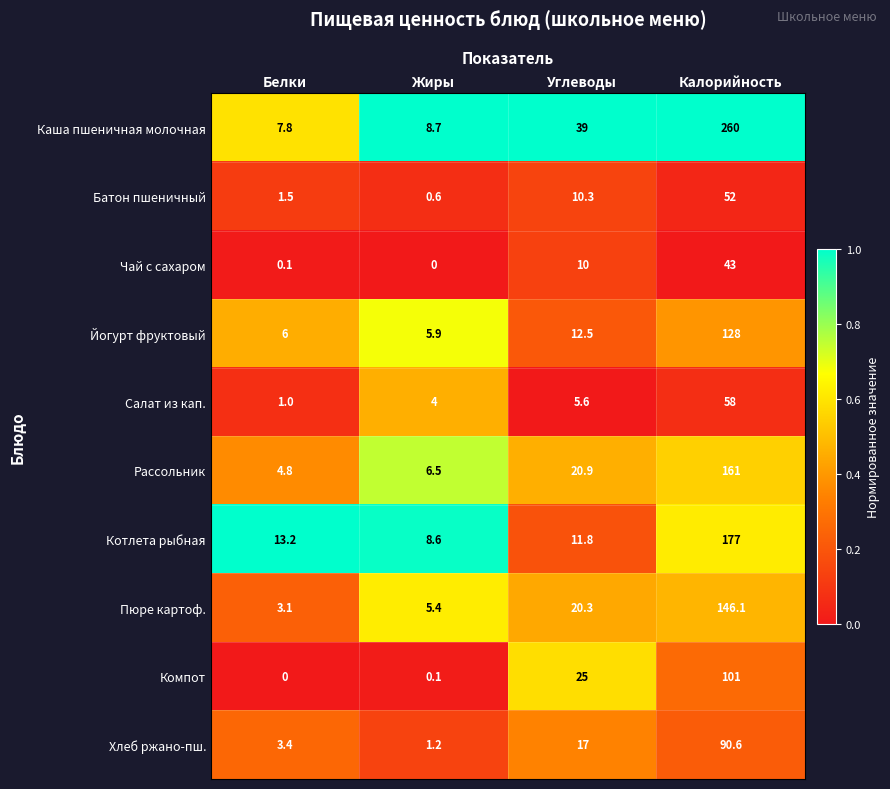

Which series has the largest range (max minus min)?

Каша пшеничная молочная